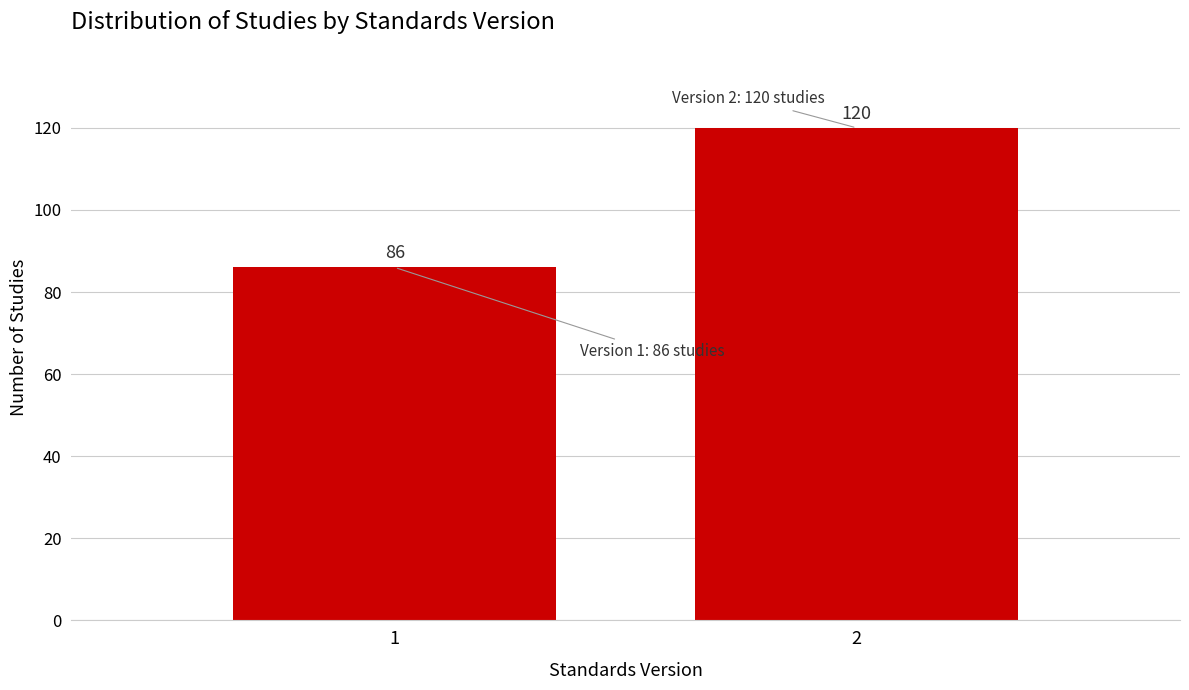

Reading left to right, list all the values displayed in this chart.

86	120